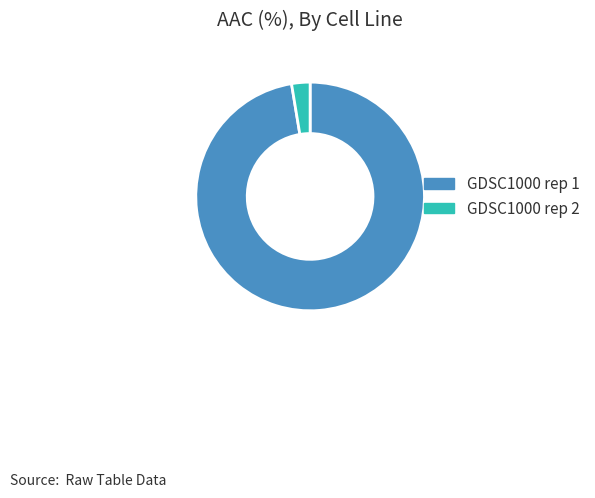

Is the sum of GDSC1000 rep 1 and GDSC1000 rep 2 greater than half?

Yes